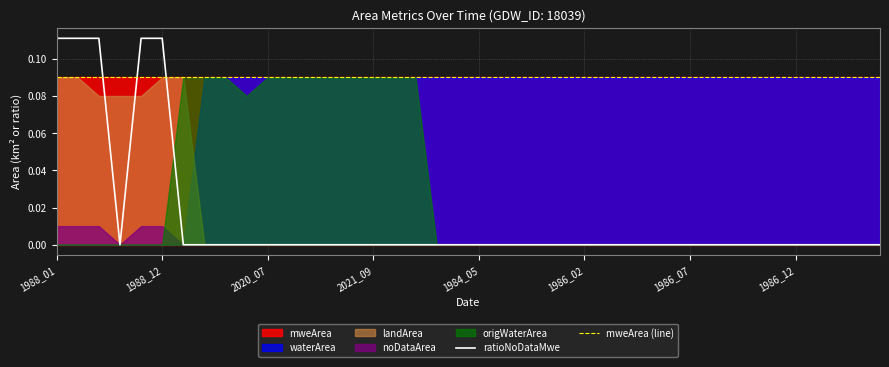

The value of ratioNoDataMwe at 39 is 0.0. True or false?

True